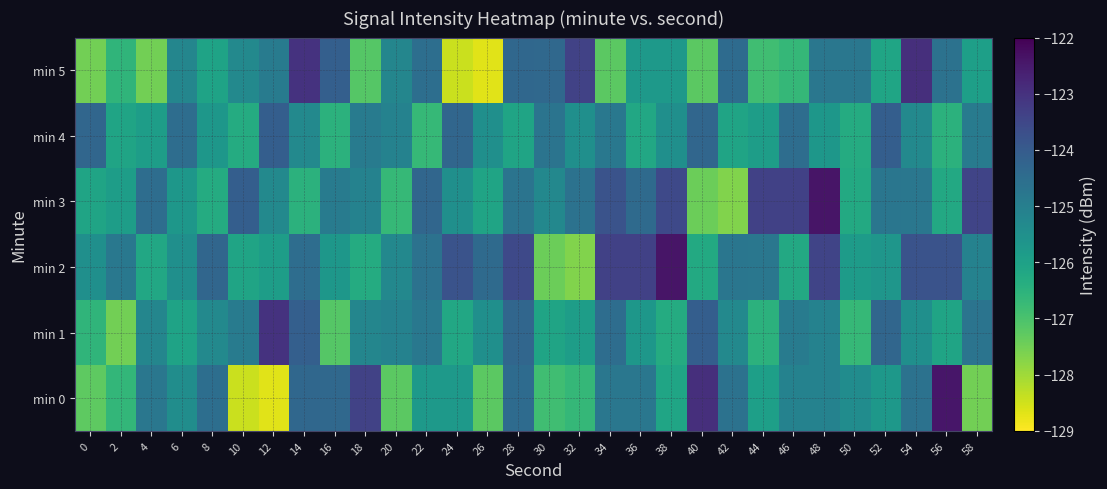

Reading right to left, transcribe all the data shown in this chart.

min 0: 58=-127.5	56=-122.4	54=-124.6	52=-125.7	50=-125.4	48=-125.1	46=-125.1	44=-125.9	42=-124.6	40=-123.0	38=-126.1	36=-124.8	34=-124.8	32=-126.7	30=-126.8	28=-124.4	26=-127.2	24=-125.8	22=-125.8	20=-127.2	18=-123.4	16=-124.4	14=-124.3	12=-128.7	10=-128.4	8=-124.5	6=-125.4	4=-124.8	2=-126.6	0=-127.3
min 1: 58=-124.7	56=-126.1	54=-125.5	52=-124.3	50=-126.7	48=-125.1	46=-124.9	44=-126.5	42=-125.3	40=-124.1	38=-126.3	36=-125.7	34=-124.5	32=-125.9	30=-126.1	28=-124.3	26=-125.5	24=-126.2	22=-124.8	20=-125.1	18=-125.2	16=-127.2	14=-124.1	12=-123.0	10=-124.9	8=-125.3	6=-126.1	4=-125.2	2=-127.5	0=-126.6
min 2: 58=-125.1	56=-123.8	54=-123.8	52=-125.7	50=-125.8	48=-123.4	46=-126.2	44=-124.8	42=-124.8	40=-126.2	38=-122.4	36=-123.4	34=-123.3	32=-127.7	30=-127.4	28=-123.5	26=-124.4	24=-123.8	22=-124.6	20=-125.3	18=-126.3	16=-125.7	14=-124.5	12=-125.9	10=-126.1	8=-124.3	6=-125.5	4=-126.2	2=-124.8	0=-125.5
min 3: 58=-123.4	56=-126.2	54=-124.8	52=-124.8	50=-126.2	48=-122.4	46=-123.4	44=-123.3	42=-127.7	40=-127.4	38=-123.5	36=-124.4	34=-123.8	32=-124.6	30=-125.3	28=-124.7	26=-126.1	24=-125.5	22=-124.3	20=-126.7	18=-125.1	16=-124.9	14=-126.5	12=-125.3	10=-124.1	8=-126.3	6=-125.7	4=-124.5	2=-125.9	0=-126.1
min 4: 58=-124.9	56=-126.5	54=-125.3	52=-124.1	50=-126.3	48=-125.7	46=-124.5	44=-125.9	42=-126.1	40=-124.3	38=-125.5	36=-126.2	34=-124.8	32=-125.5	30=-124.7	28=-126.1	26=-125.5	24=-124.3	22=-126.7	20=-125.1	18=-124.9	16=-126.5	14=-125.3	12=-124.1	10=-126.3	8=-125.7	6=-124.5	4=-125.9	2=-126.1	0=-124.3
min 5: 58=-125.9	56=-124.6	54=-123.0	52=-126.1	50=-124.8	48=-124.8	46=-126.7	44=-126.8	42=-124.4	40=-127.2	38=-125.8	36=-125.8	34=-127.2	32=-123.4	30=-124.4	28=-124.3	26=-128.7	24=-128.4	22=-124.5	20=-125.2	18=-127.2	16=-124.1	14=-123.0	12=-124.9	10=-125.3	8=-126.1	6=-125.2	4=-127.5	2=-126.6	0=-127.5